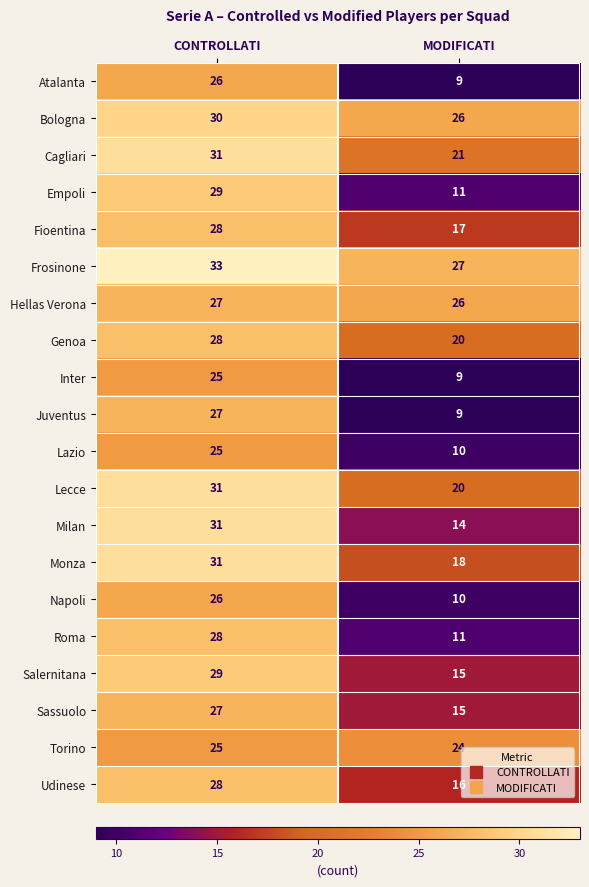

What is the approximate value of Salernitana at MODIFICATI?

15